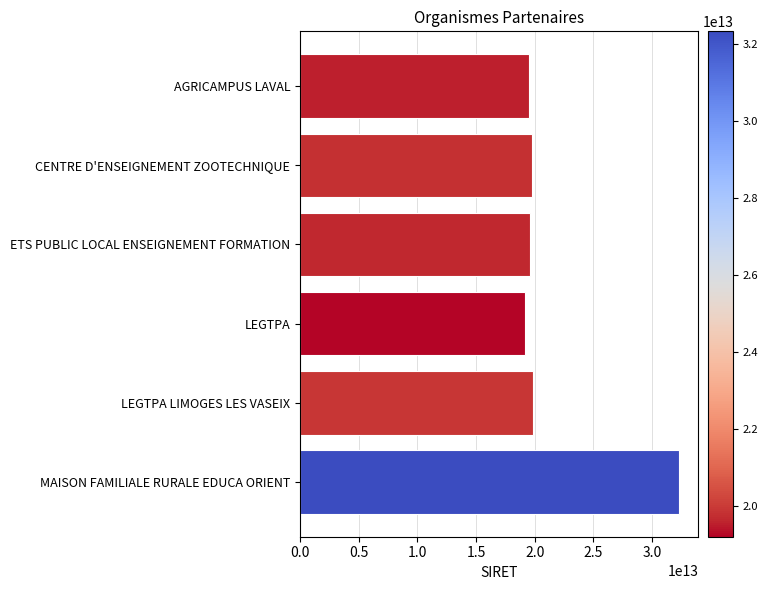

Is it true that the value at ETS PUBLIC LOCAL ENSEIGNEMENT FORMATION is 31118051960624?

False